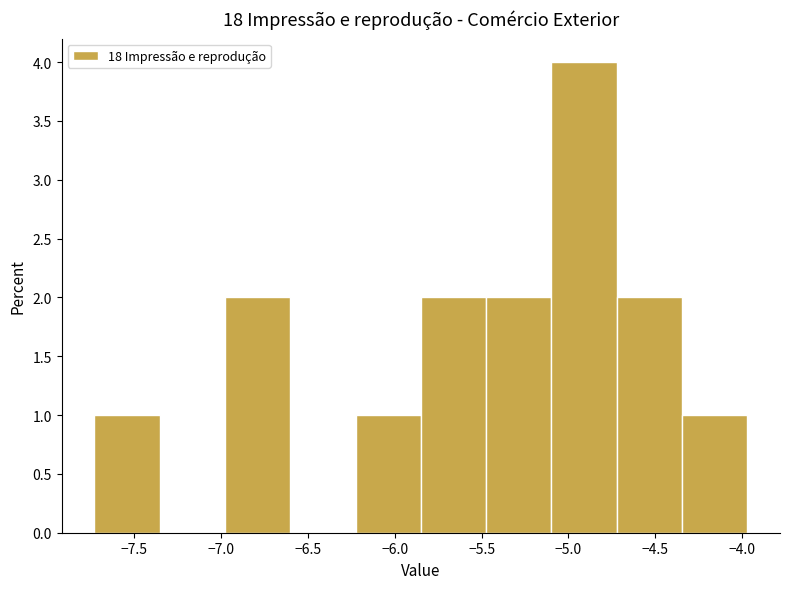

What is the height of the bar covering -7.75 to -7.35 on the x-axis? Neither the bar edges nor the heights are printed on the chart, so give them approximately, as read against the axes.

1